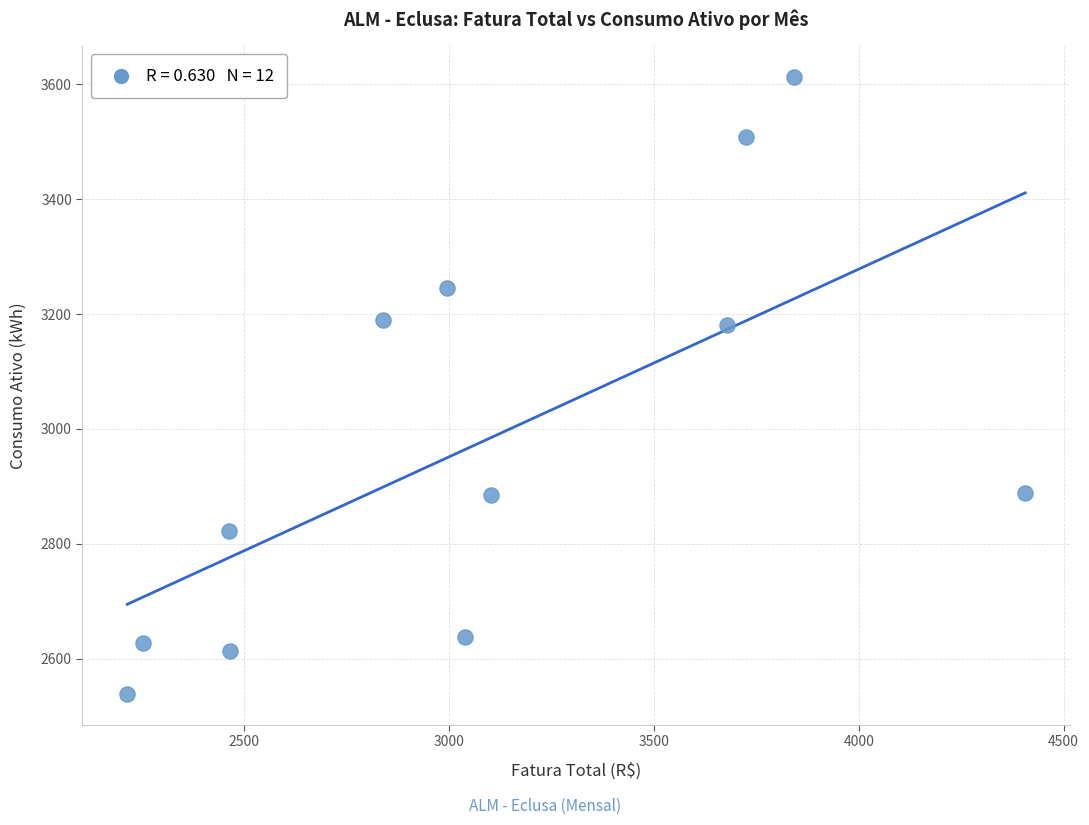

What is the average Y value?

2979